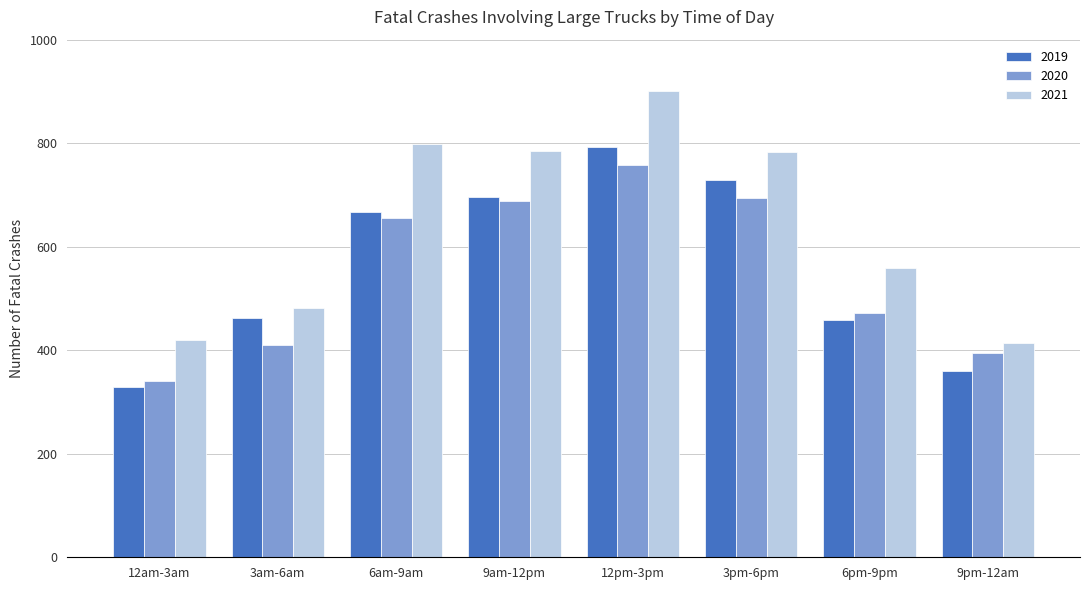

Is the value of 2020 at 6pm-9pm greater than the value of 2021 at 9pm-12am?

Yes